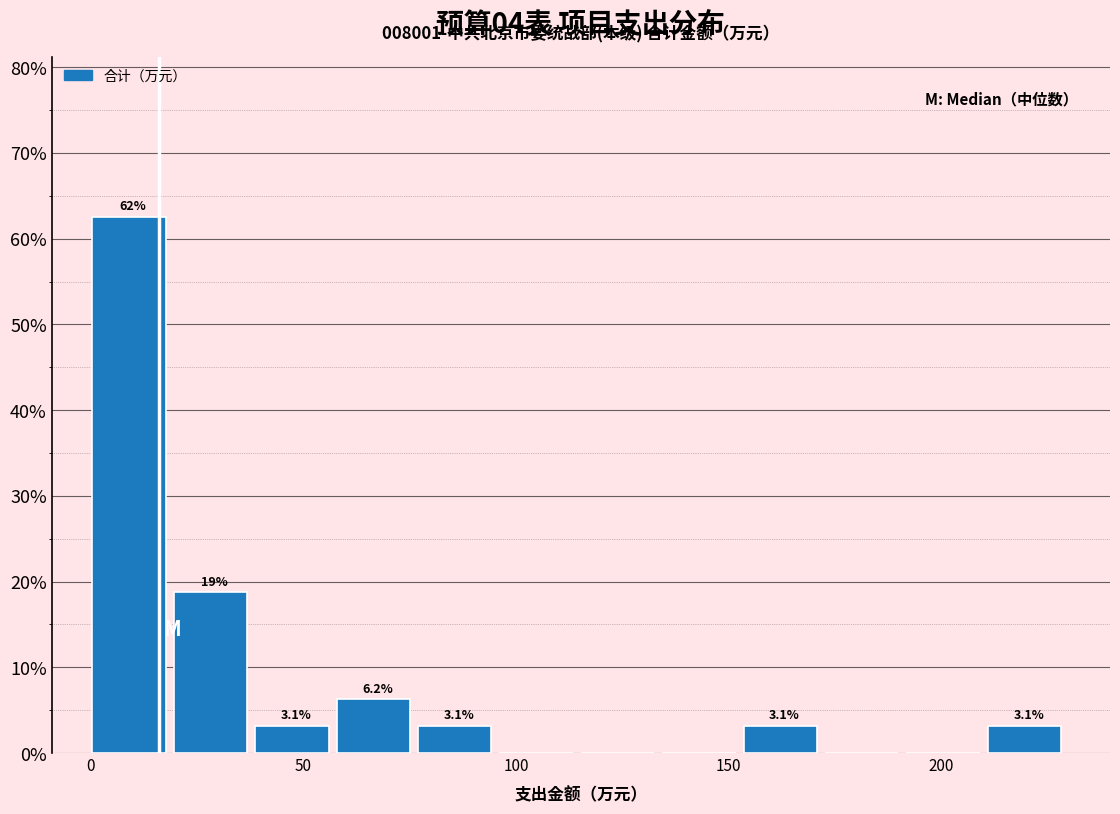

Around what value on the x-axis is the tallest bar? Give the approximate position of its centre, as read against the axis.

10